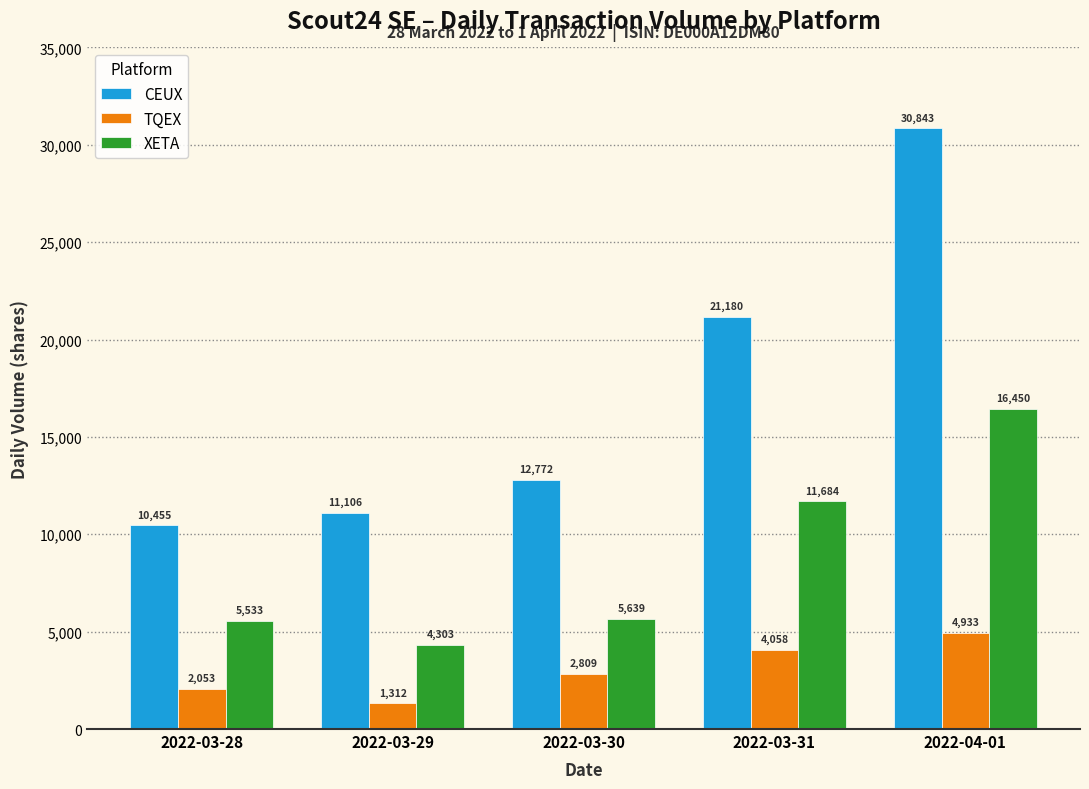

At how many categories does at least one series exceed 20957?

2